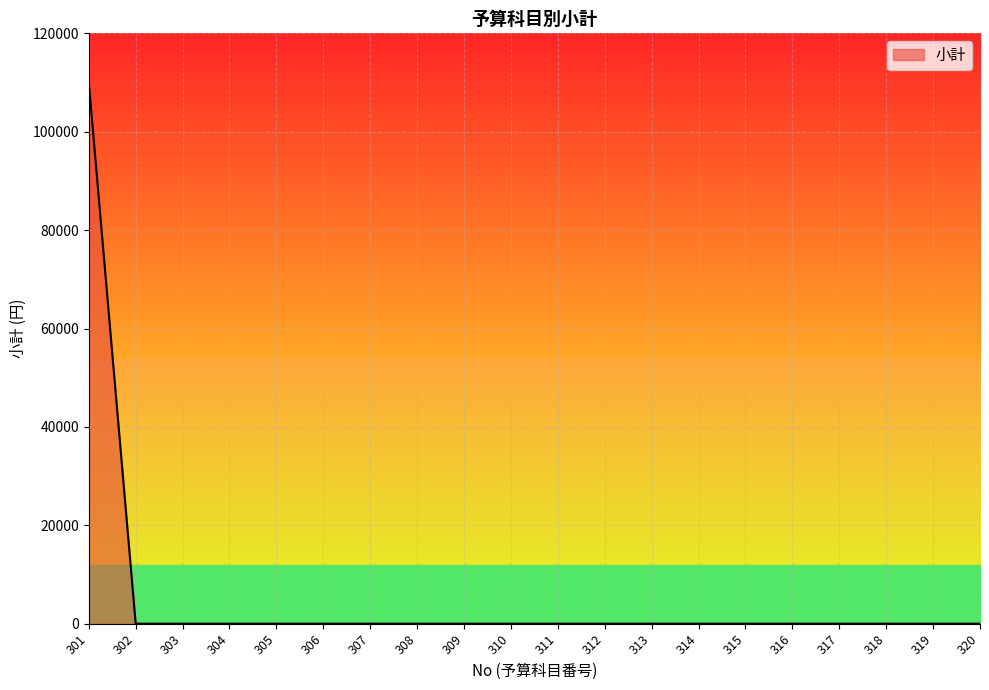

How many values exceed 0?

1